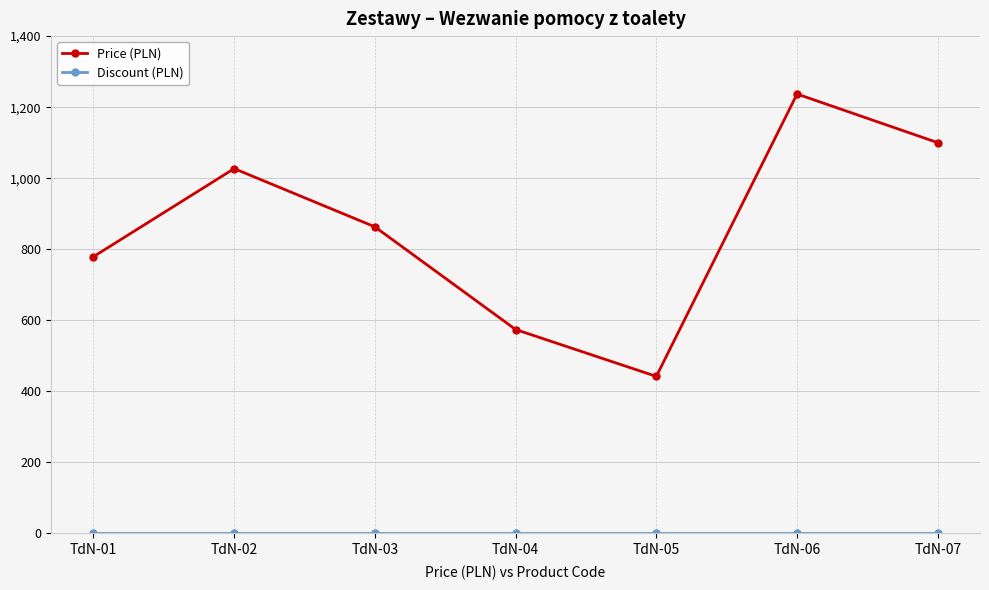

The value of Price (PLN) at TdN-03 is 863. True or false?

True